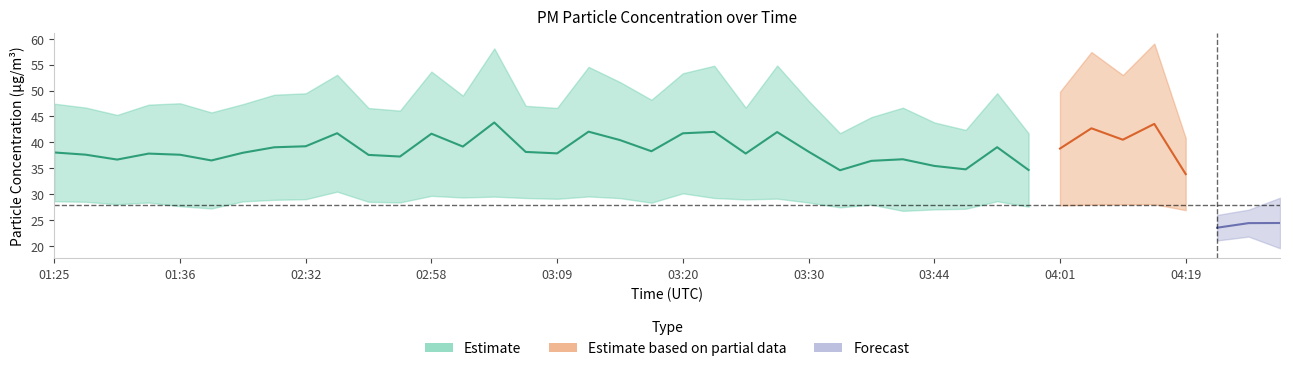

At which label does P2 first exceed 28?

01:25